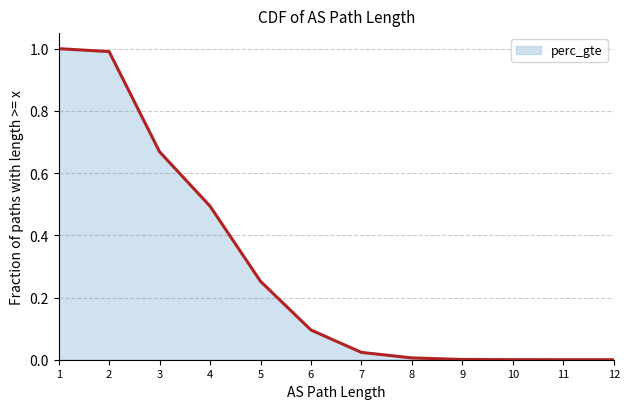

What is the maximum value shown in the chart?

1.0